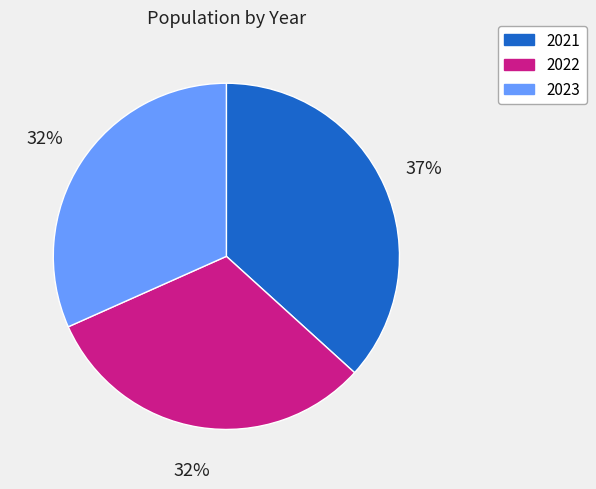

Which slice is the largest?

2021